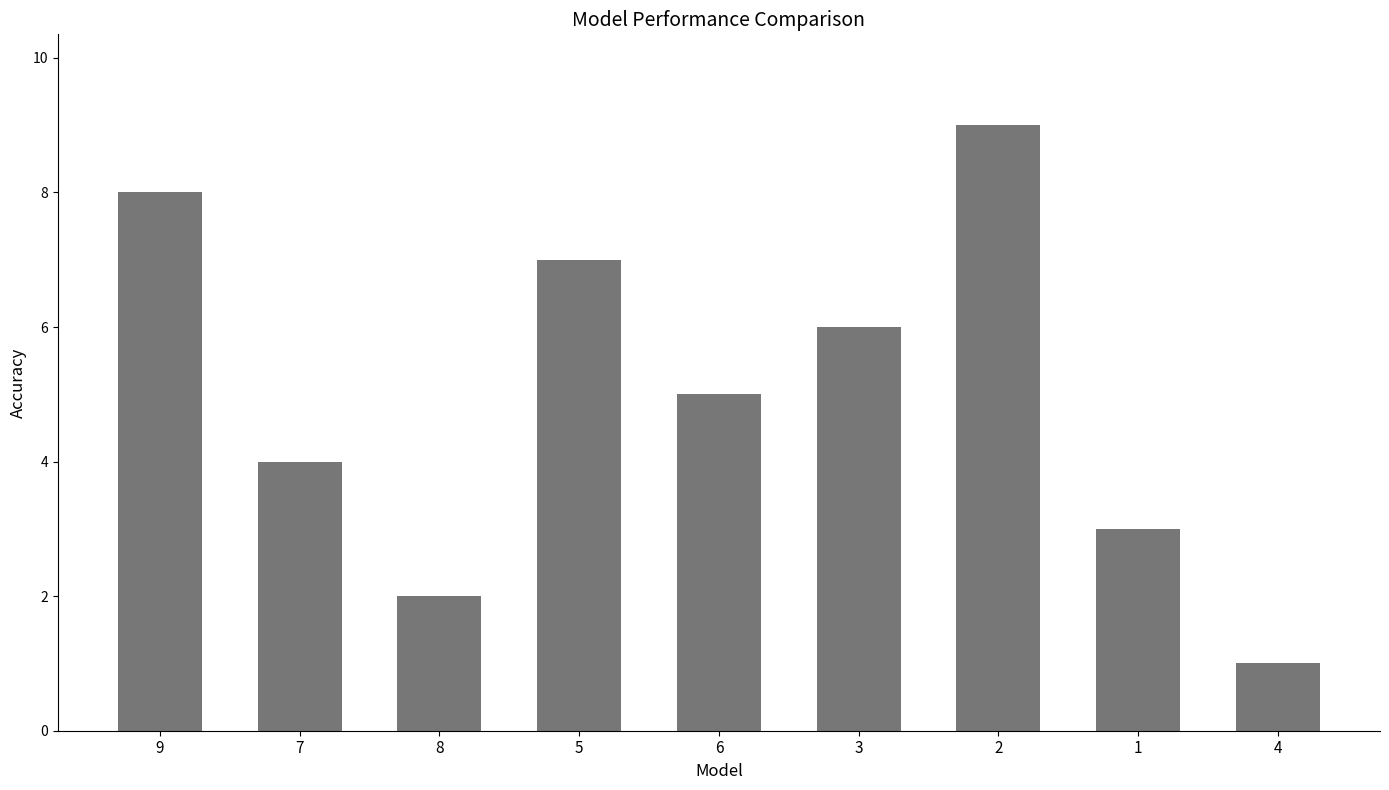

The chart shows a value of 4 at 7. True or false?

True